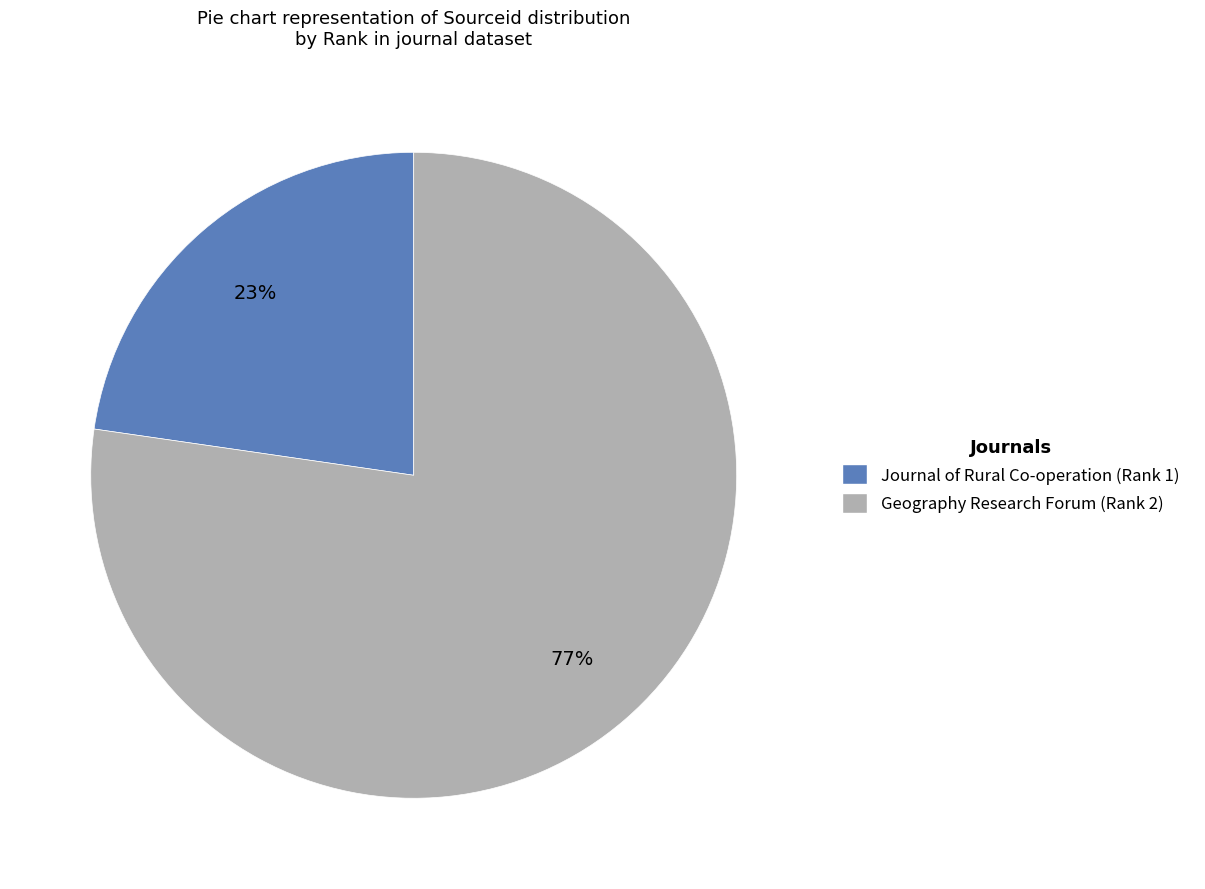

Which category accounts for the majority?

Geography Research Forum (Rank 2)